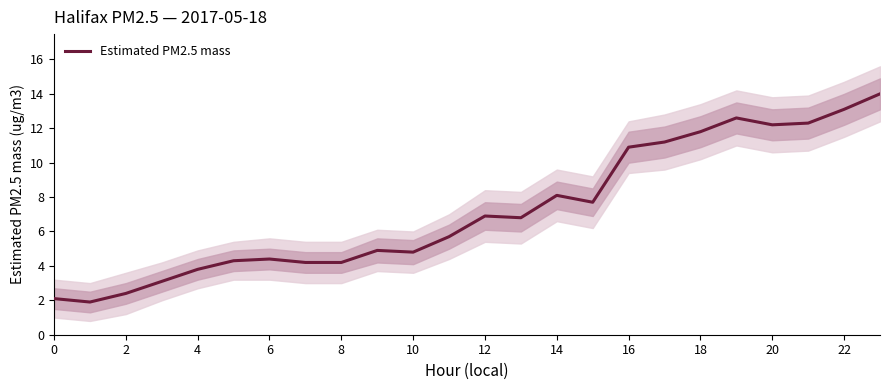

True or false: Estimated PM2.5 mass has a value of 2.1 at 0.

True